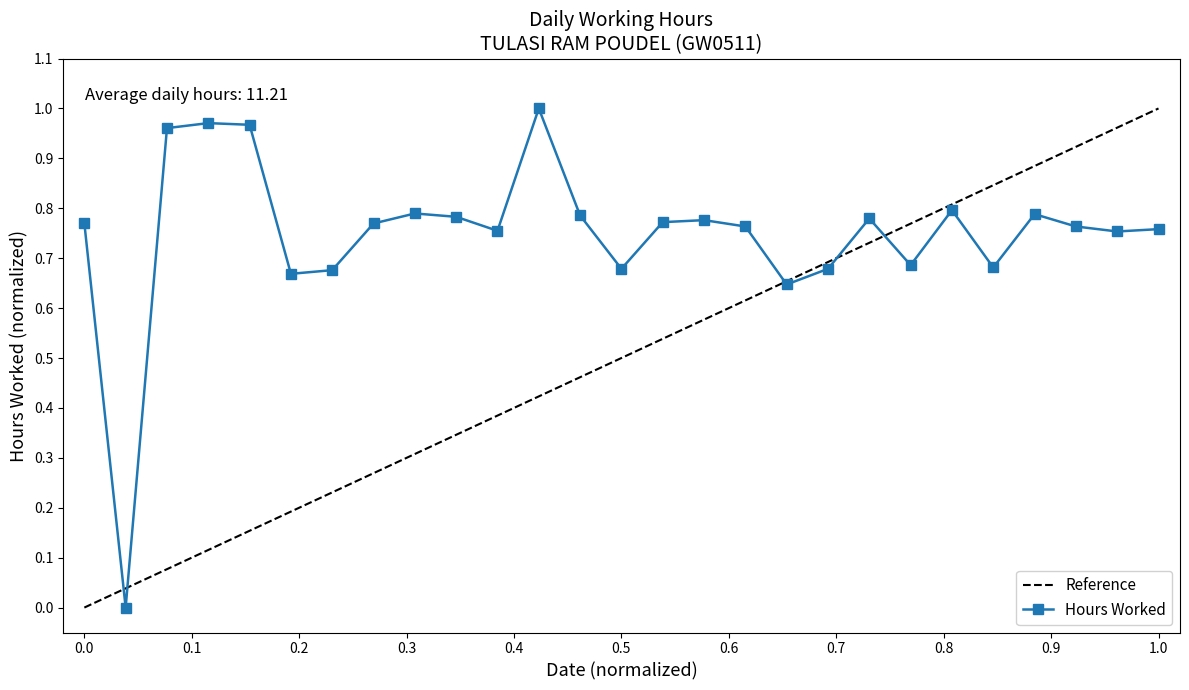

Which series has the largest total across all categories?

Hours Worked